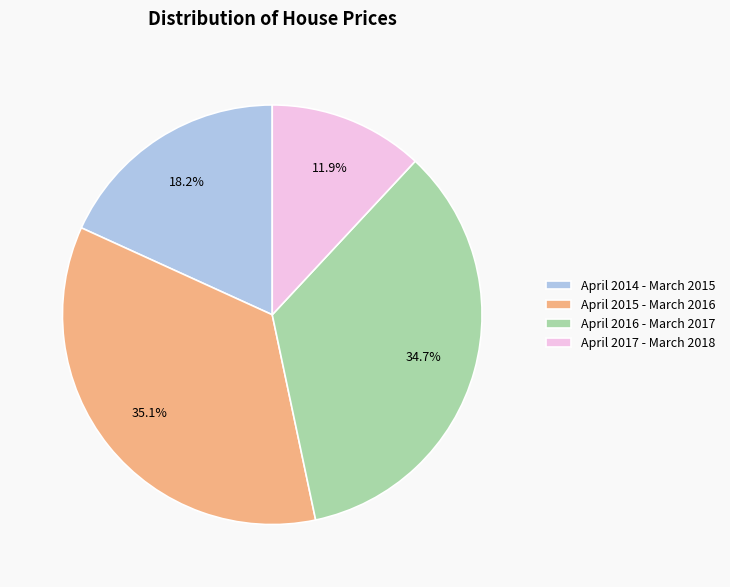

What portion of the pie excludes April 2017 - March 2018?

88.1%